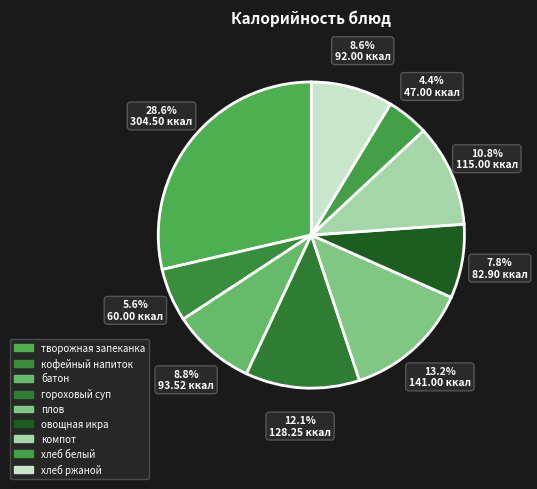

Which category has the biggest portion of the pie?

творожная запеканка